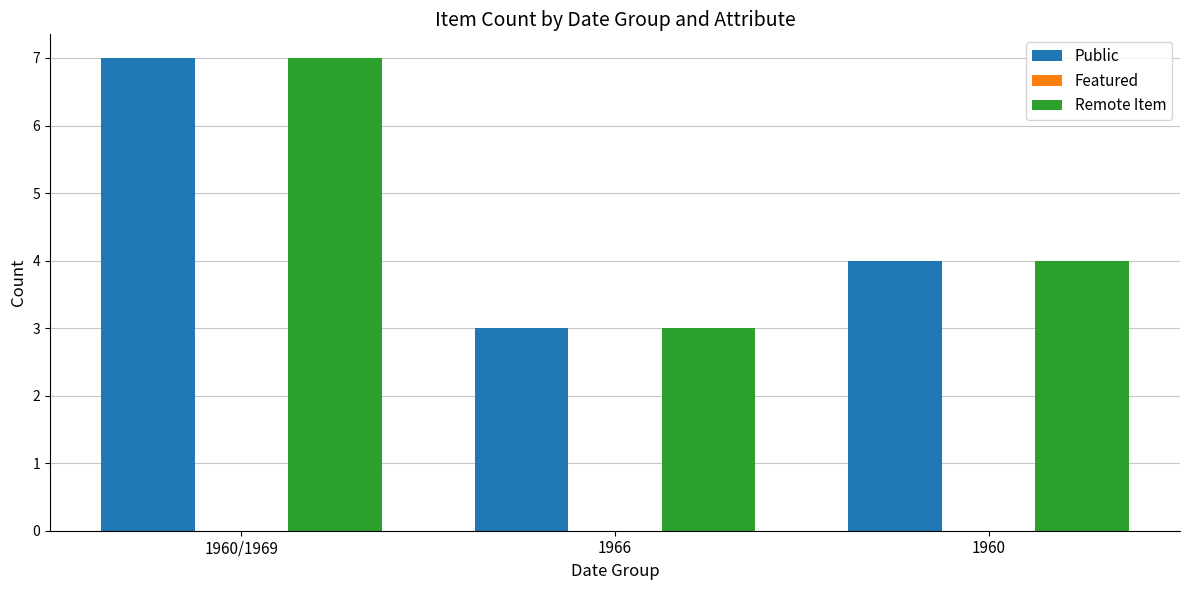

At which category is the sum across all series the highest?

1960/1969